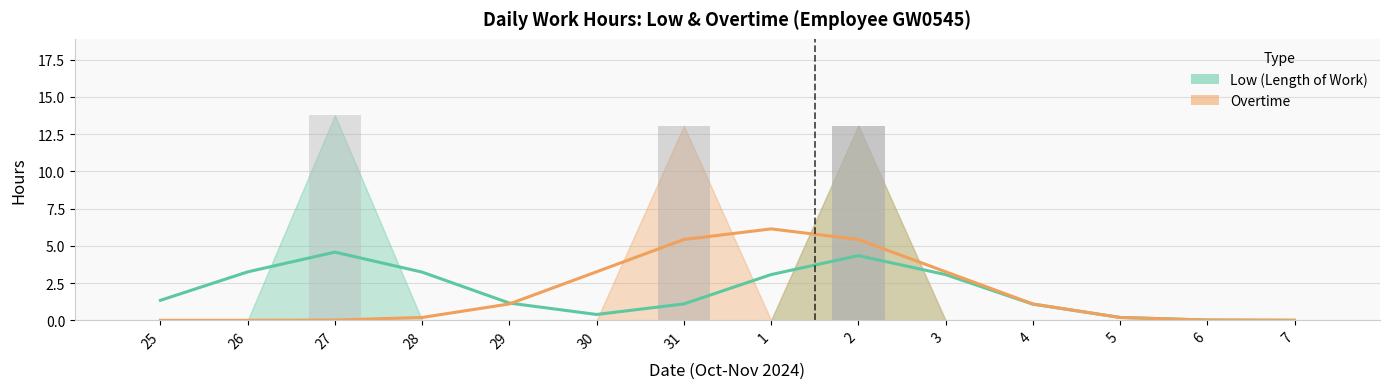

How many bars are there in each group?

2